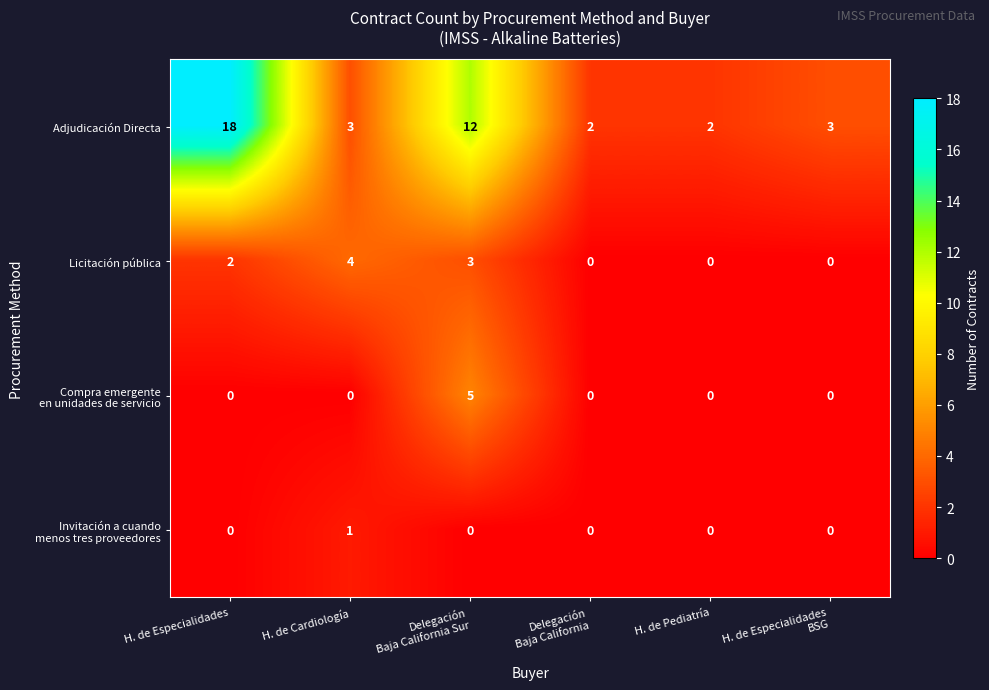

The value of Licitación pública at H. de Pediatría is 3. True or false?

False